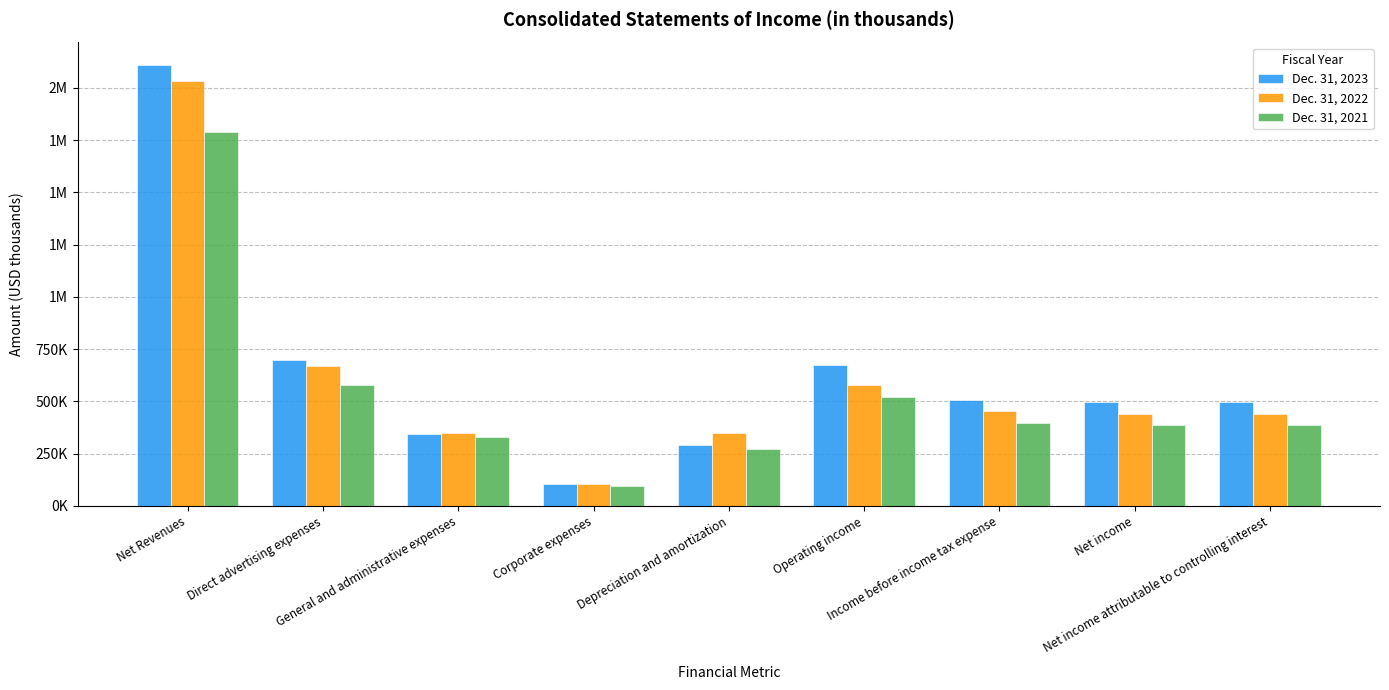

Are the bars grouped side by side (vs. stacked)?

Yes